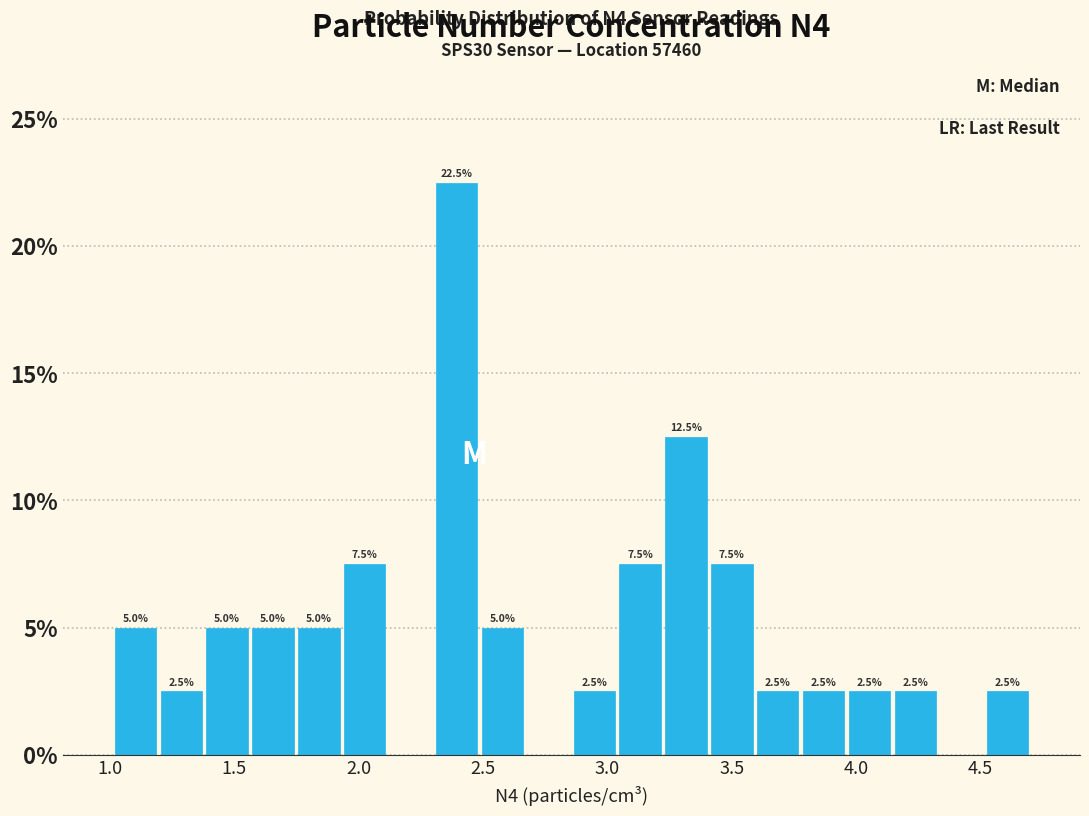

Read against the x-axis, roughly where is the centre of the tallest bar?

2.40